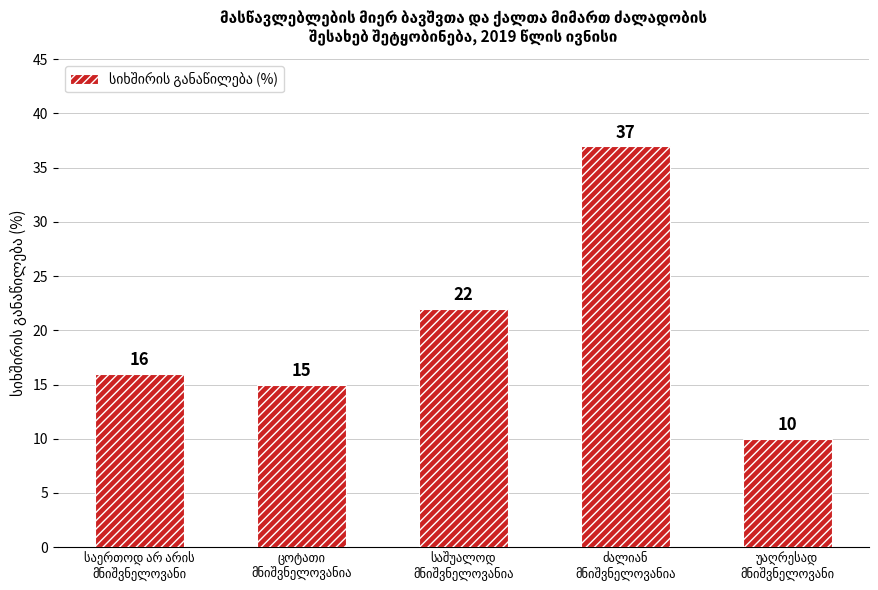

What is the sum of all values?

100